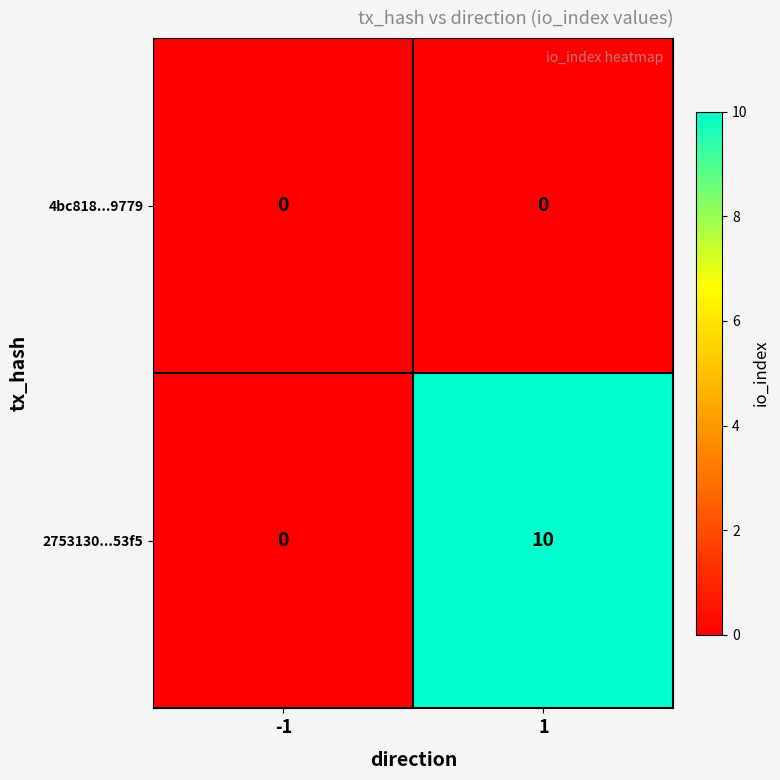

Which series has the largest total across all categories?

2753130...53f5